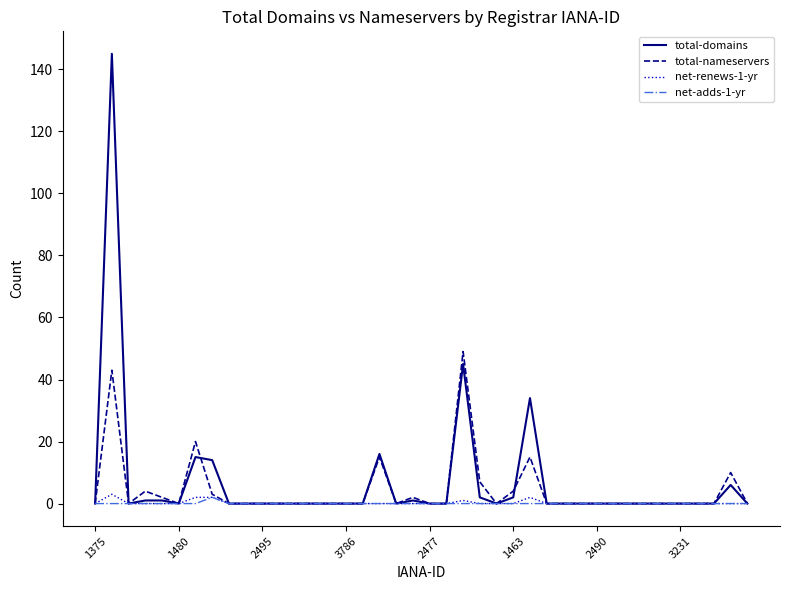

What is the highest value of the total-nameservers series?

49